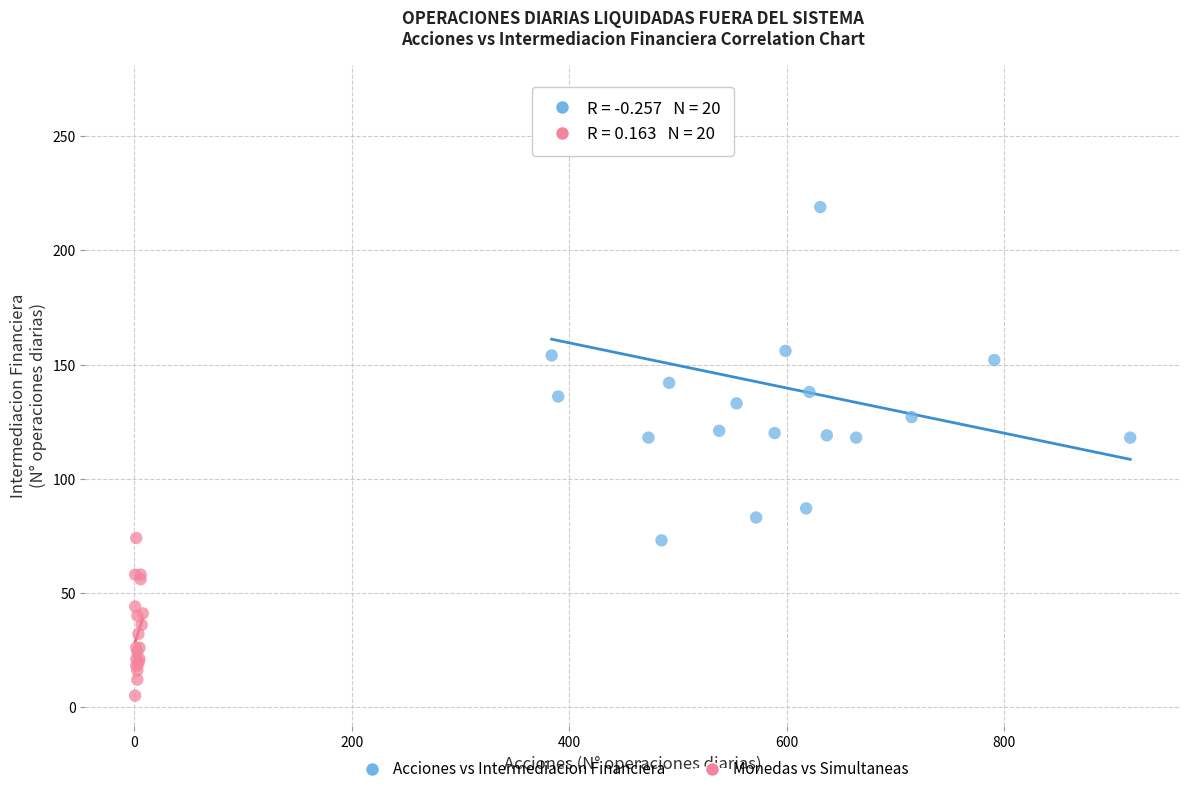

Which series contains the lowest Y value?

Monedas vs Simultaneas